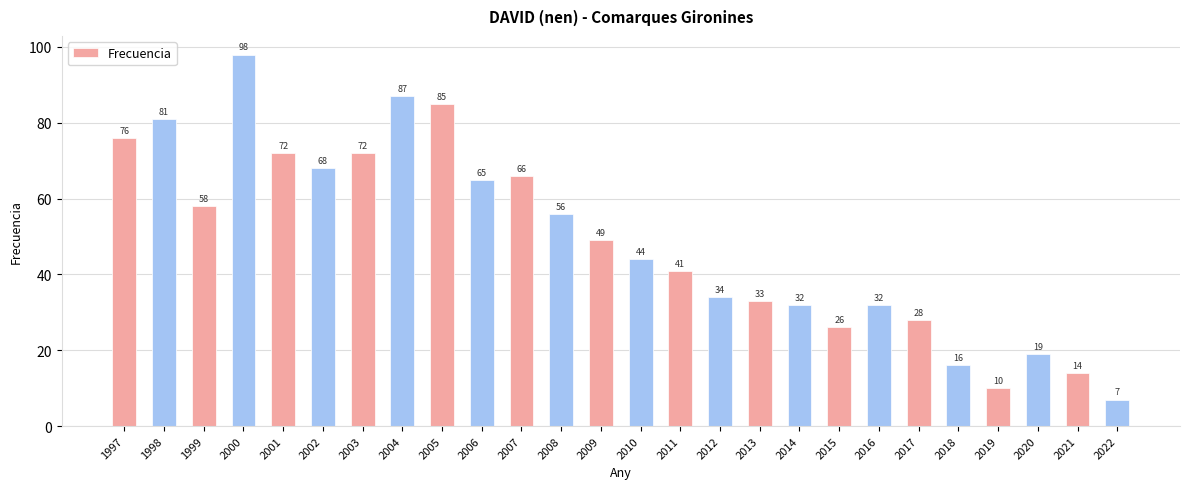

What is the difference between the values at 2002 and 2006?

3